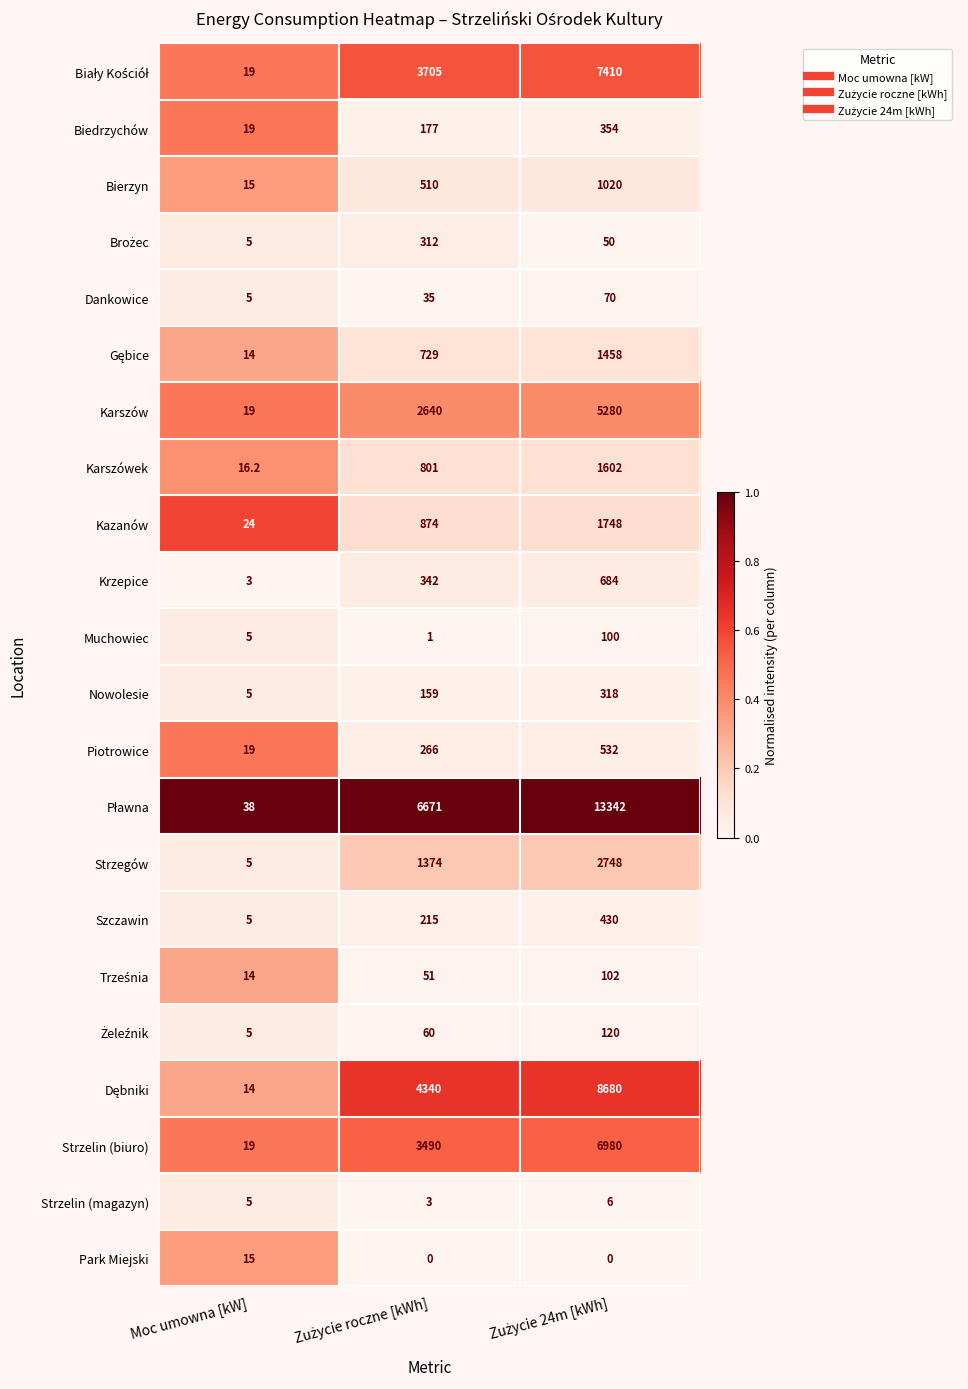

True or false: Strzegów has a value of 5.0 at Moc umowna [kW].

True